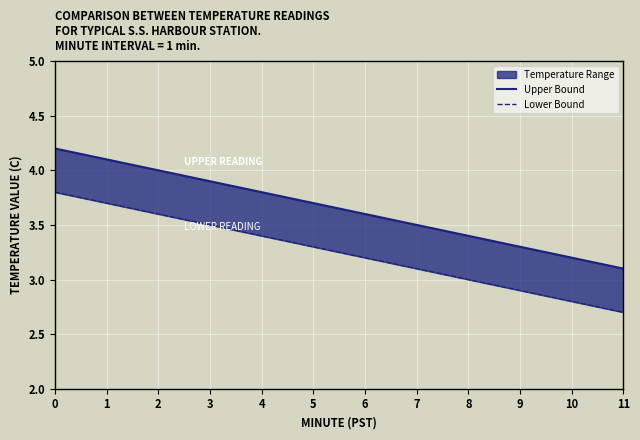

What is the total value across all series at 0?

8.0